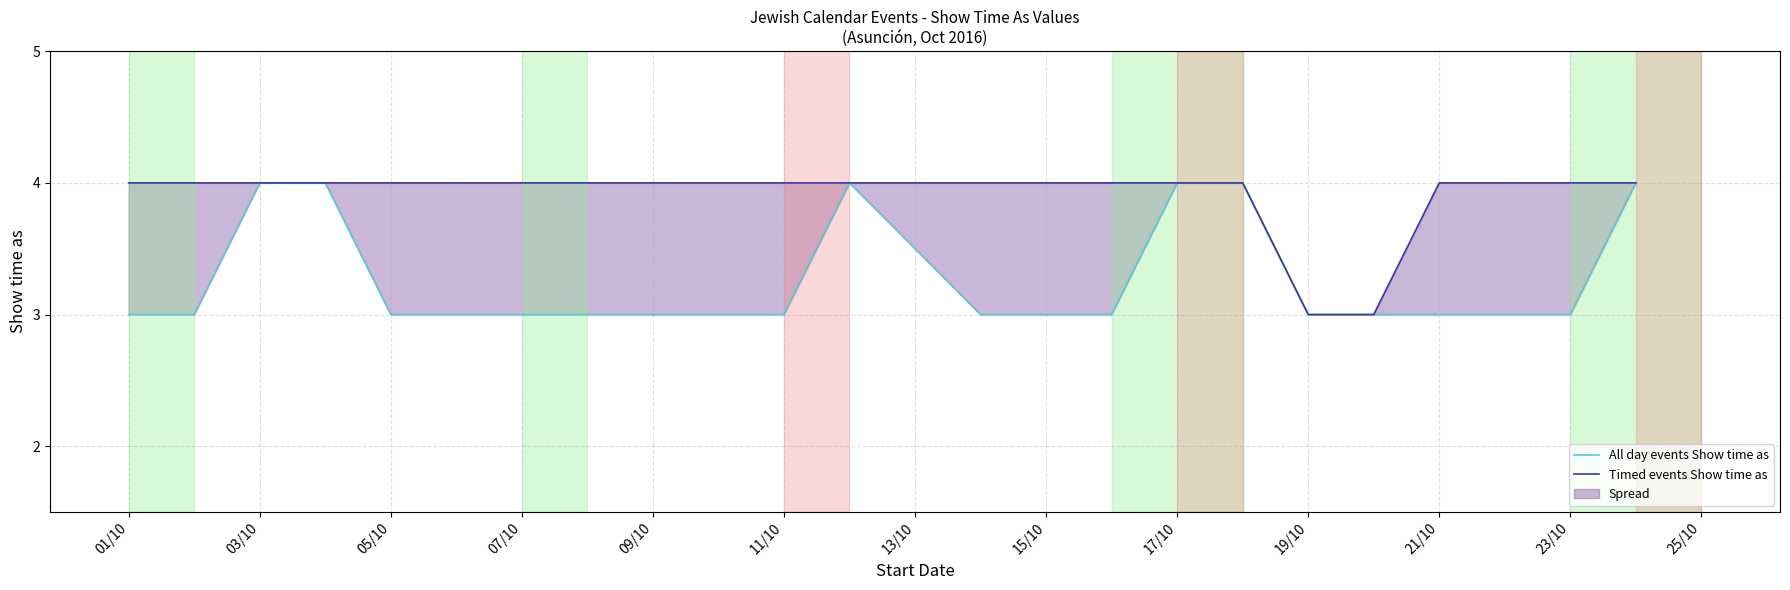

Does the chart have visible grid lines?

Yes